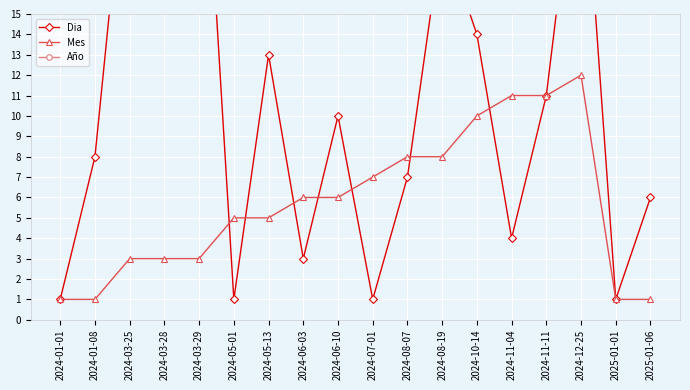

Between 2024-10-14 and 2025-01-01, which series saw the biggest shift?

Dia